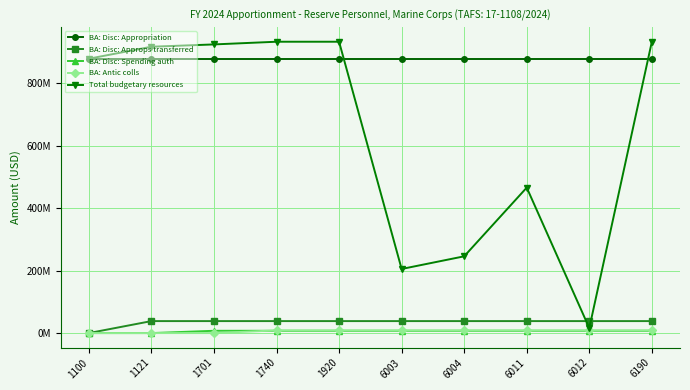

Does the chart display data point markers on the line(s)?

Yes